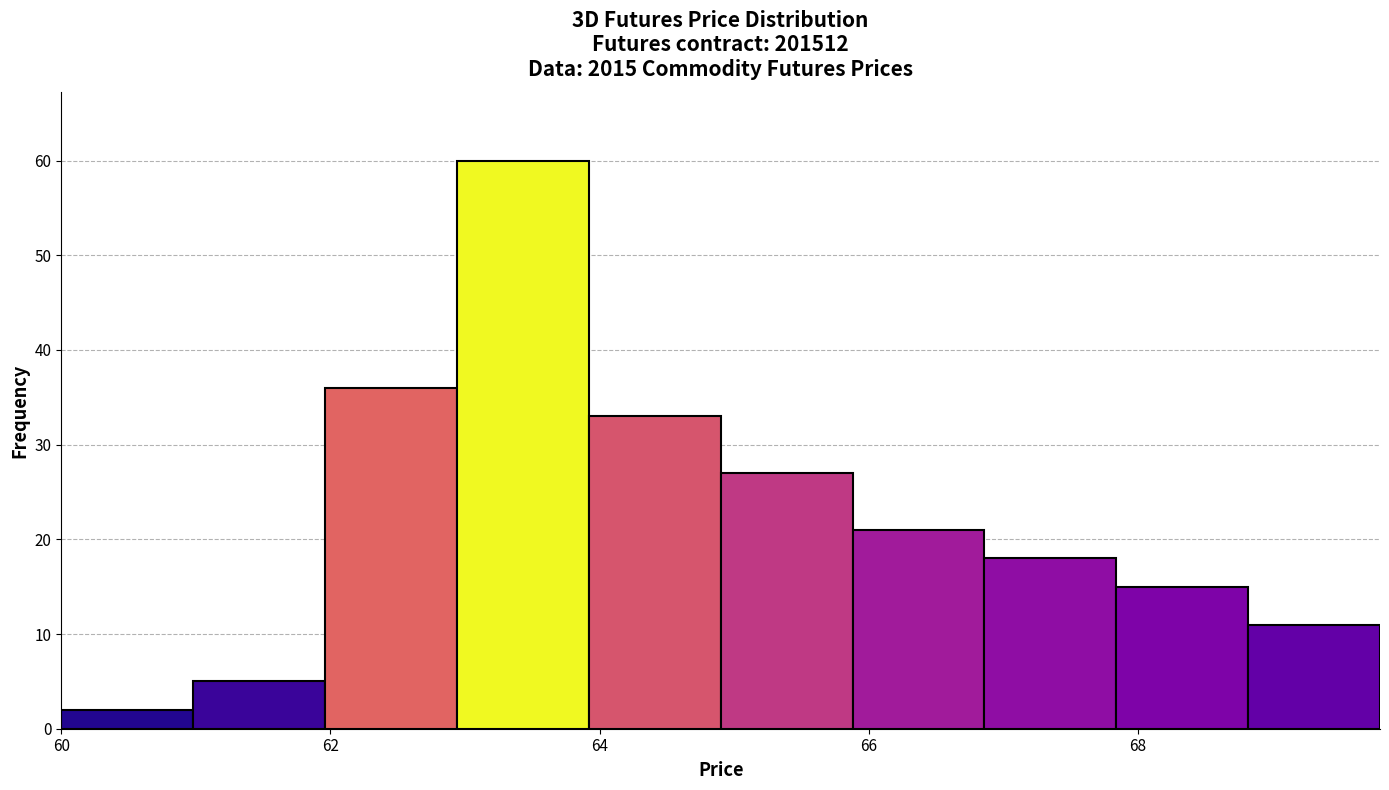

How tall is the bar that spans 66.86 to 67.84 on the x-axis? Neither the bar edges nor the heights are printed on the chart, so give them approximately, as read against the axes.

18